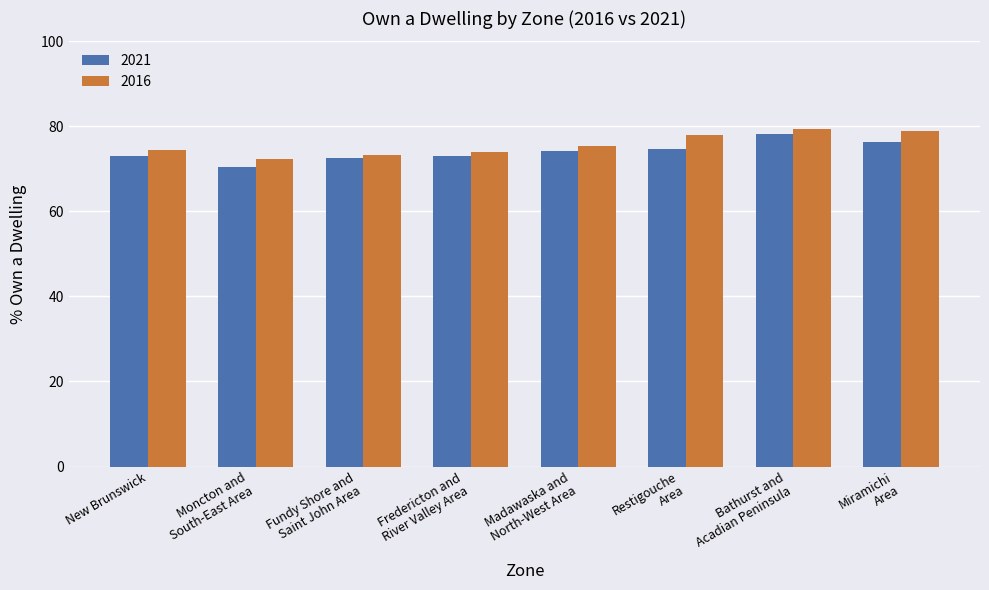

What is the total value across all series at New Brunswick?

147.4